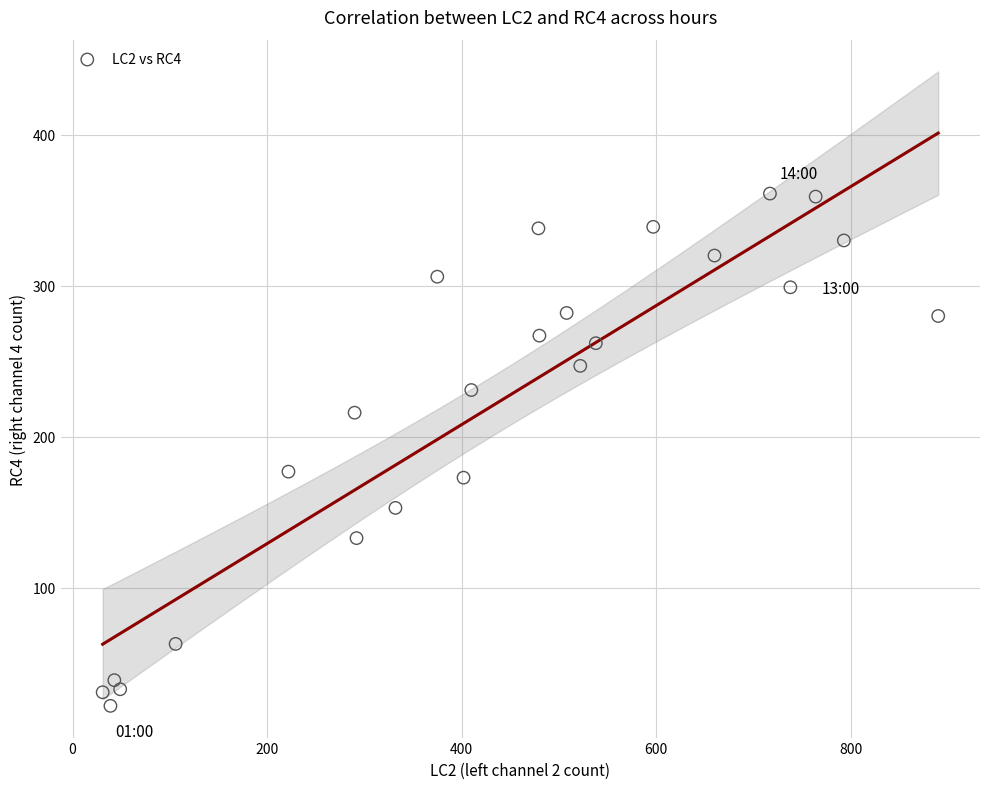

What is the range of Y values (max minus min)?

339